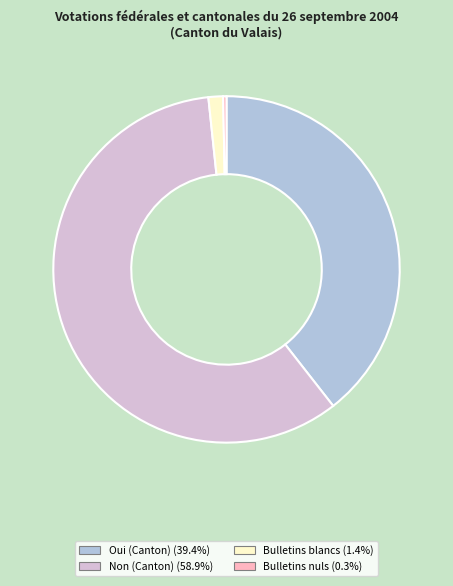

Rank the categories by value from lowest to highest.

Bulletins nuls, Bulletins blancs, Oui (Canton), Non (Canton)